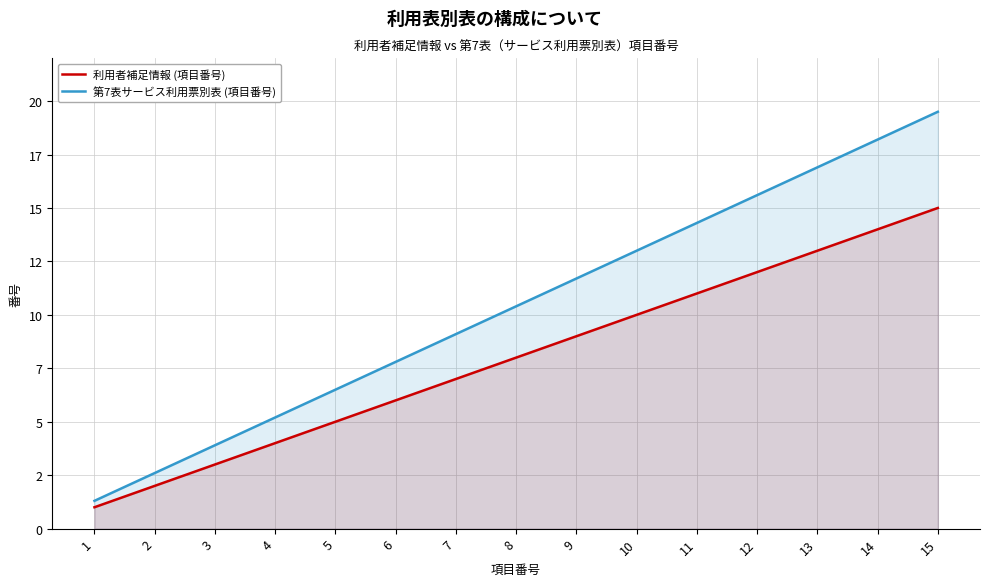

Does the chart display data point markers on the line(s)?

No